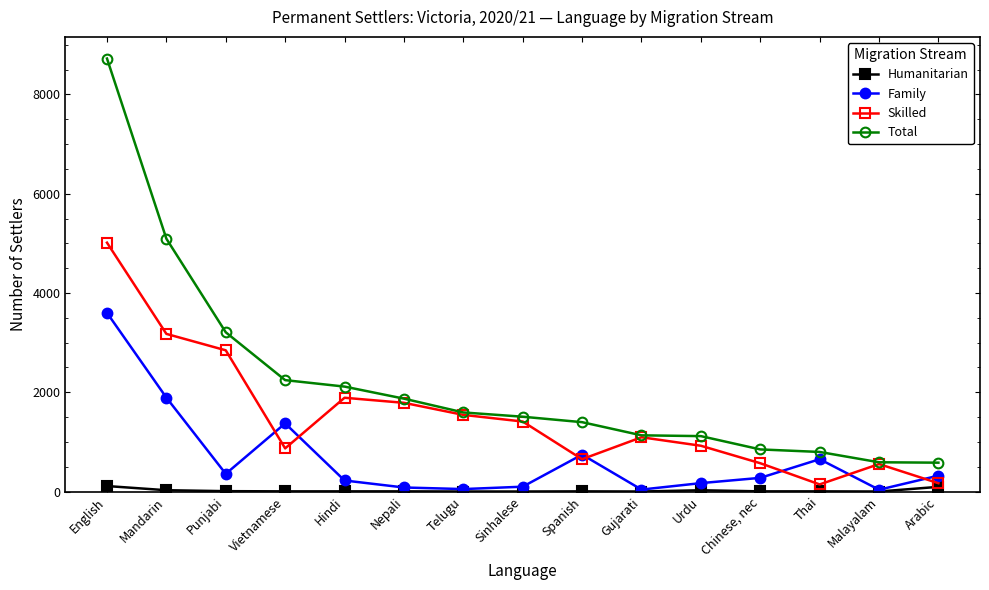

Which series has the largest total across all categories?

Total